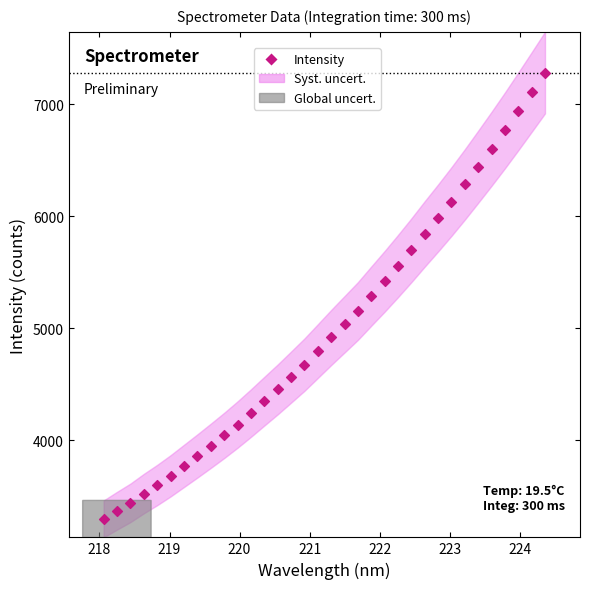

What is the range of Y values (max minus min)?

3984.0